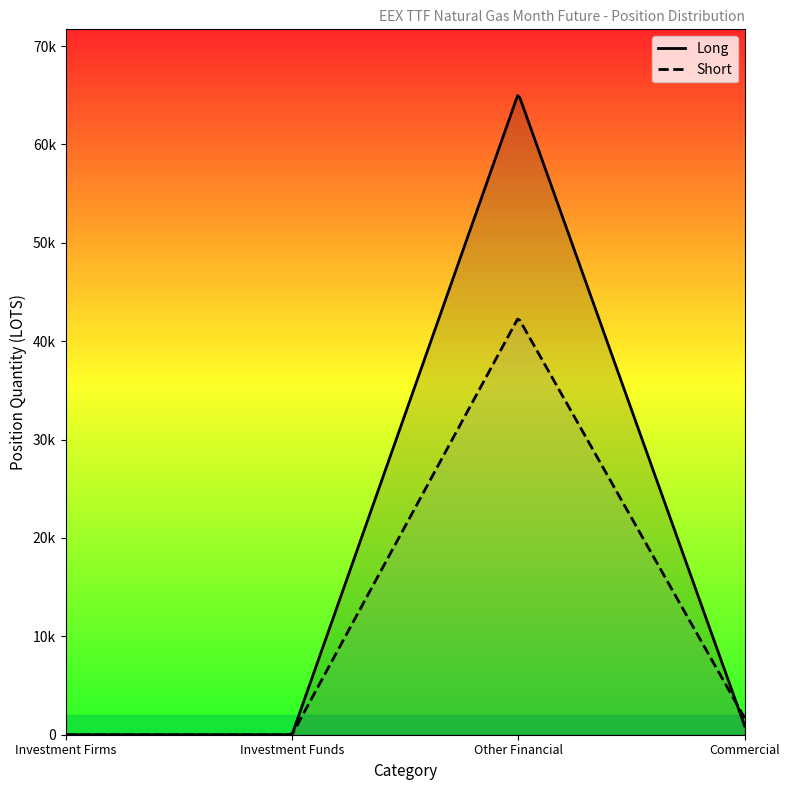

Where does the Short series first go above 1696?

Other Financial